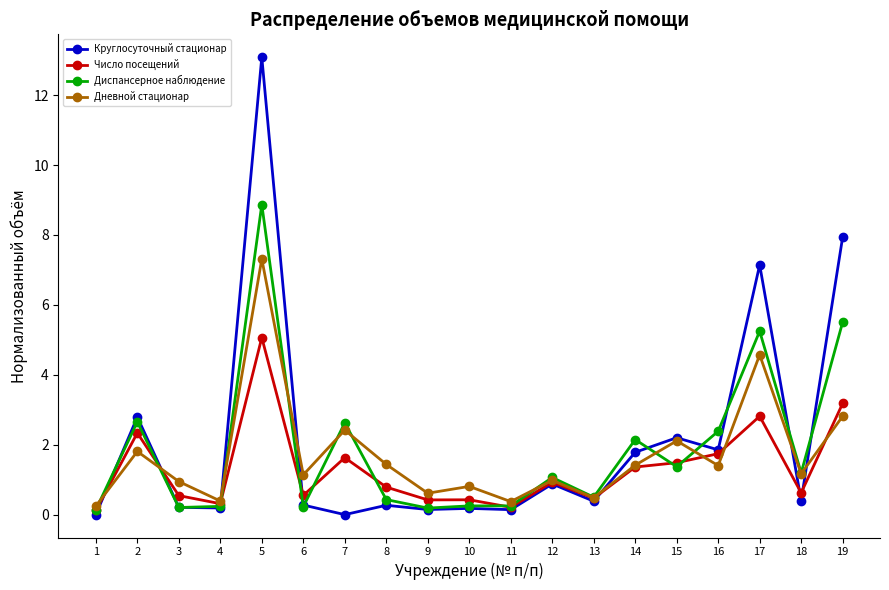

The value of Число посещений at 15 is 2.1. True or false?

False